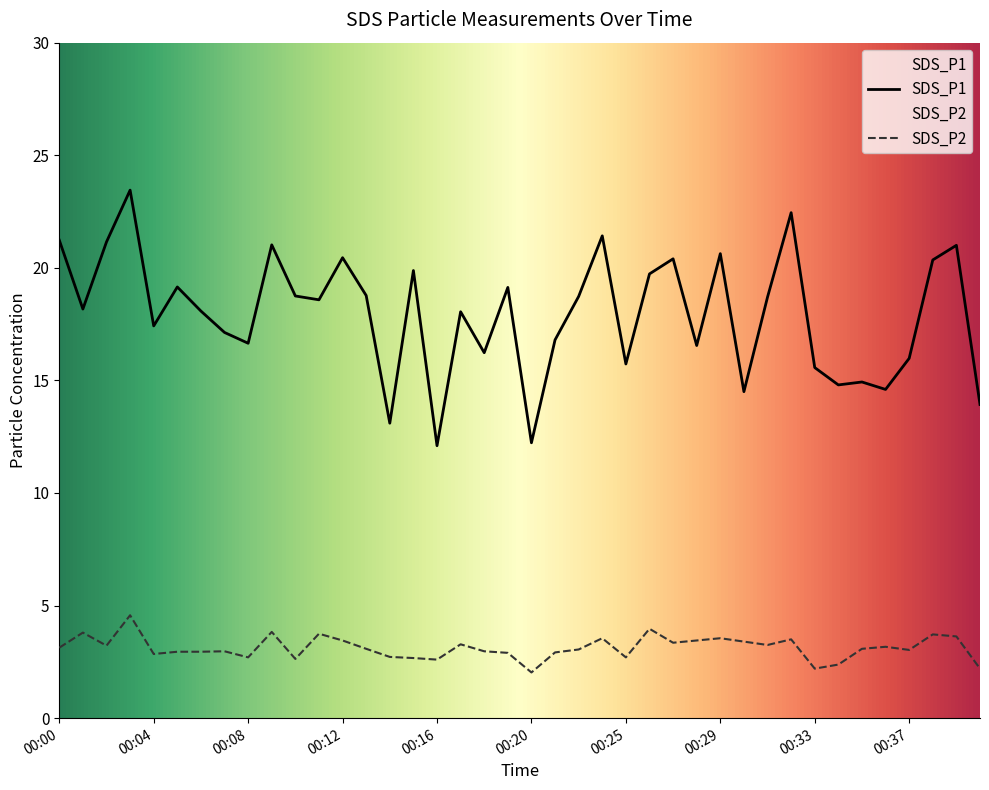

In SDS_P1, how many points are lower than both neighbors (excluding endpoints)?

13